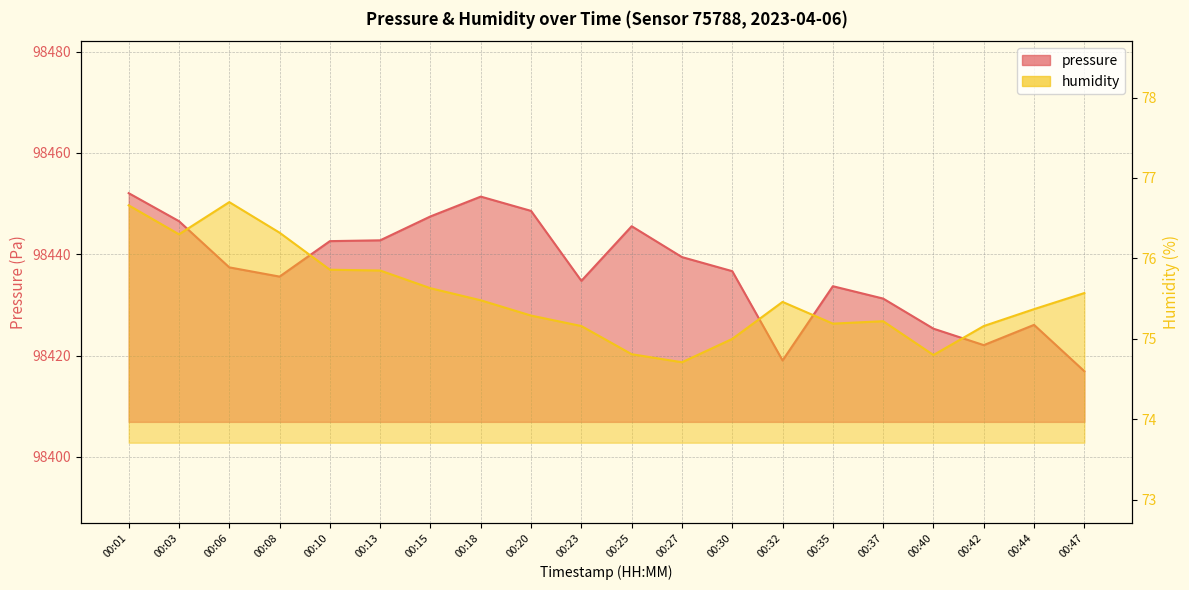

What are all the series names shown in the legend?

pressure, humidity